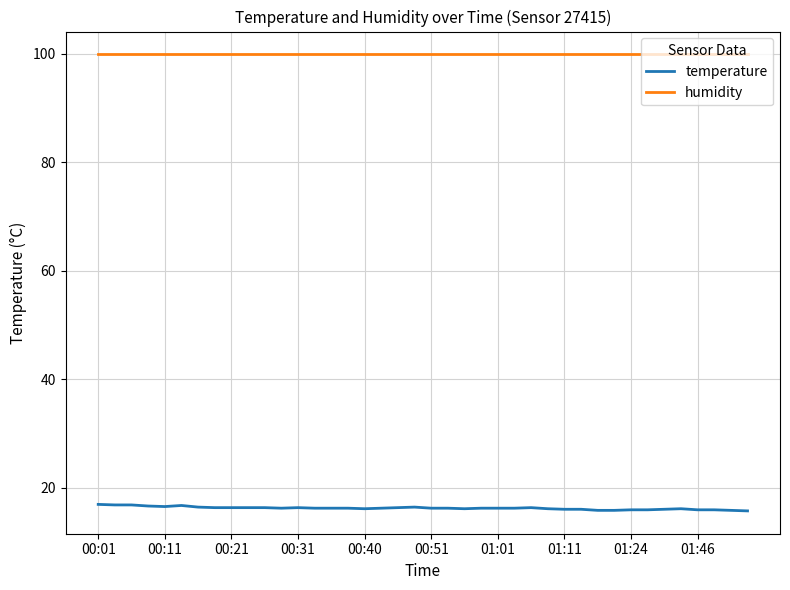

True or false: temperature and humidity cross at least once.

False